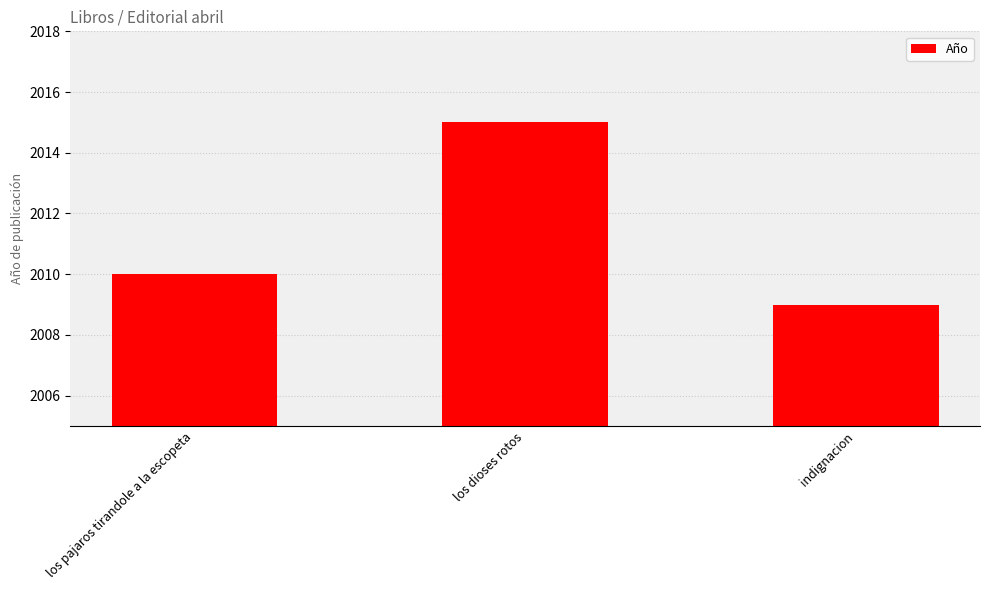

At which category does the chart reach its peak across all series?

los dioses rotos